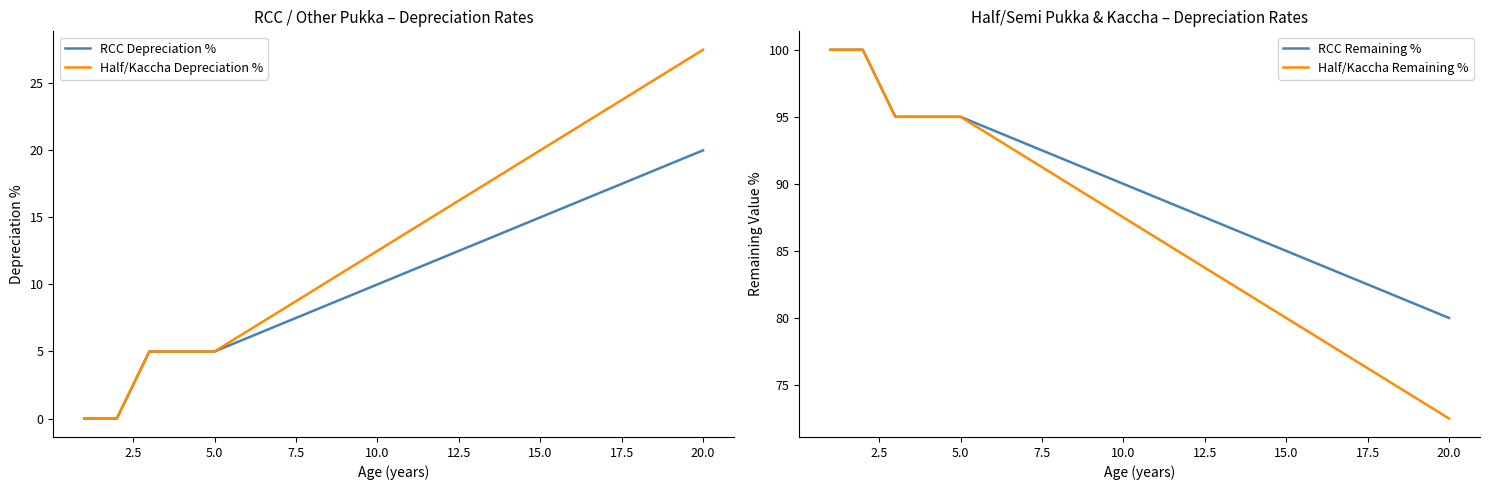

Is it true that RCC Depreciation % equals 17.0 at 10.0?

False